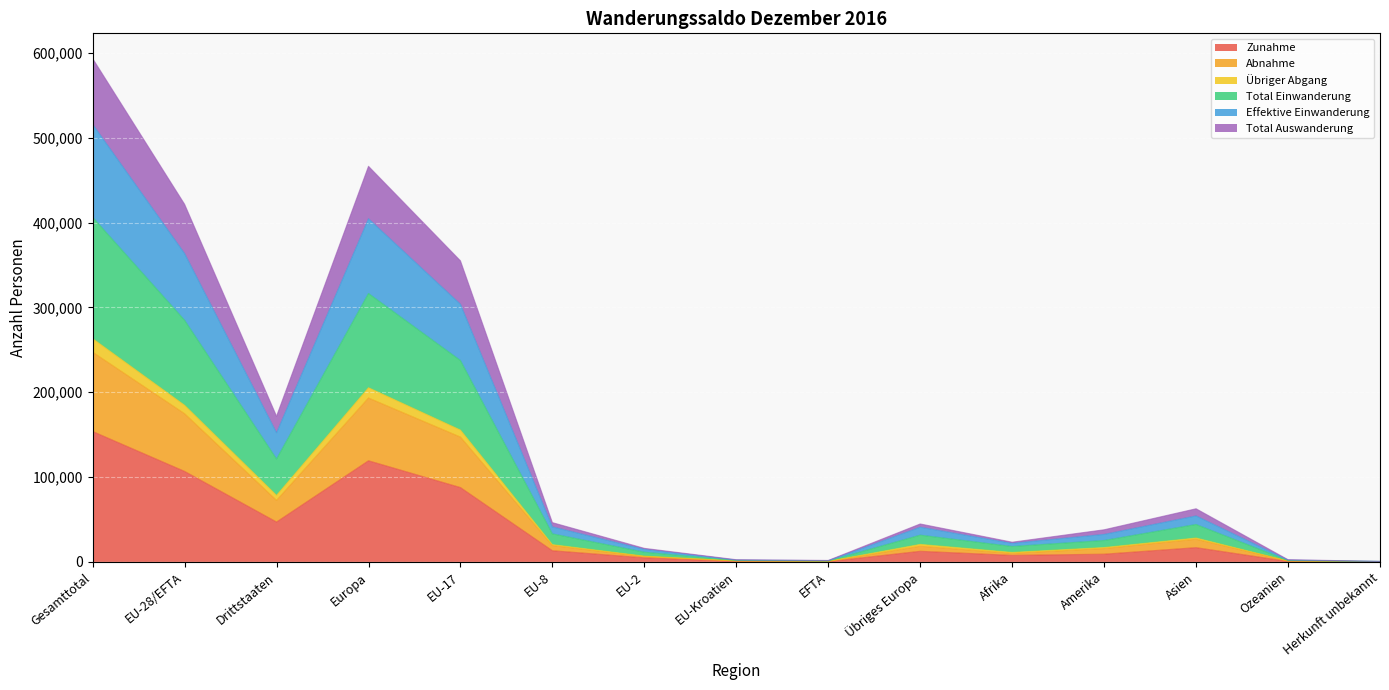

What is the maximum value for Zunahme?

153789